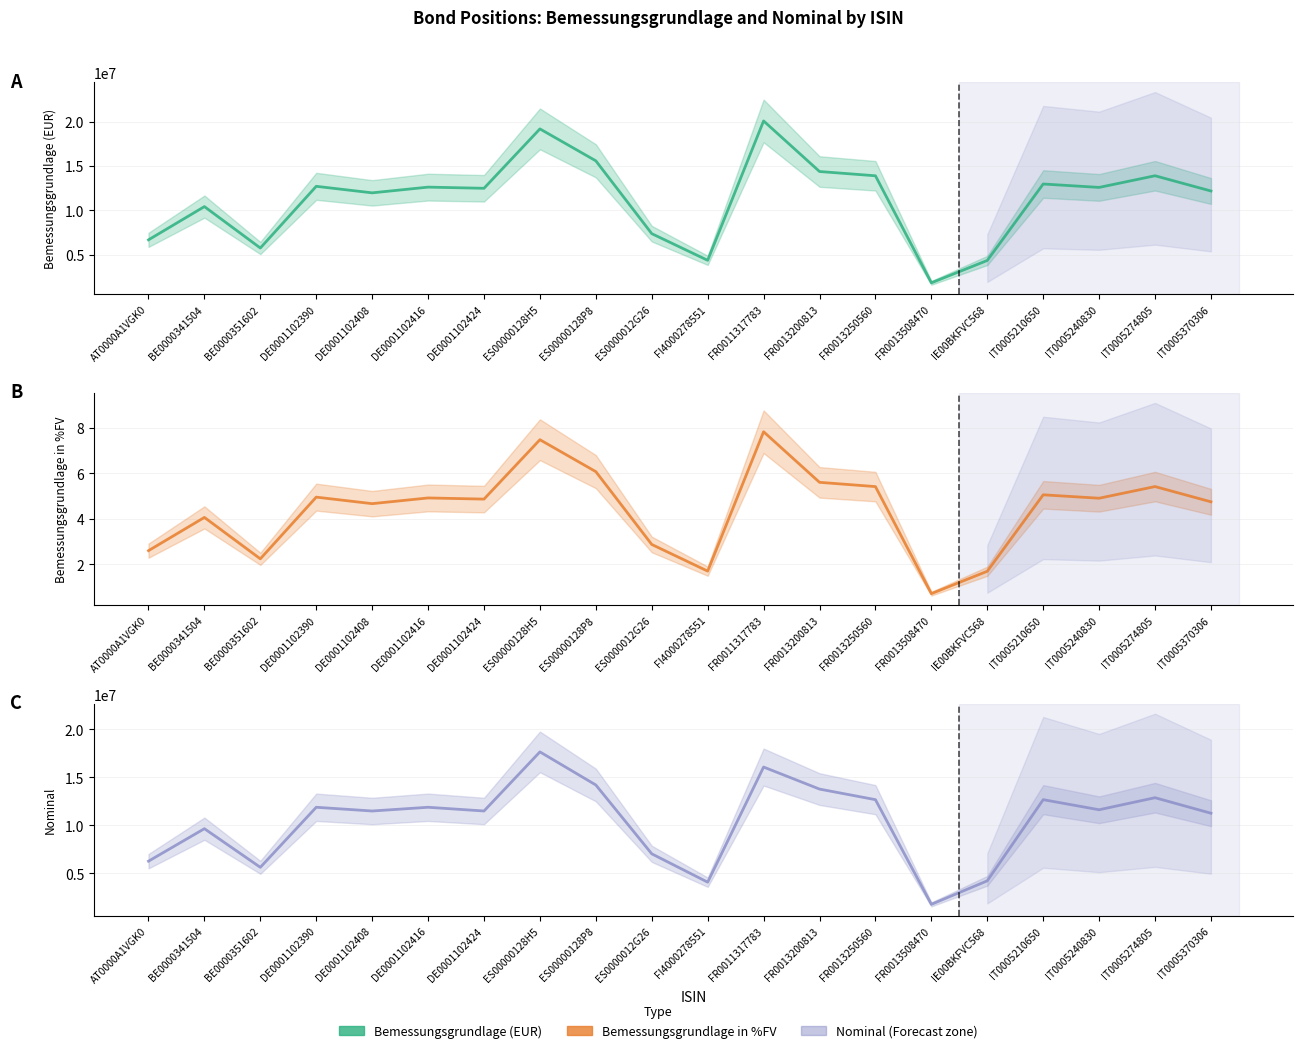

What are all the series names shown in the legend?

Bemessungsgrundlage (EUR), Bemessungsgrundlage in %FV, Nominal